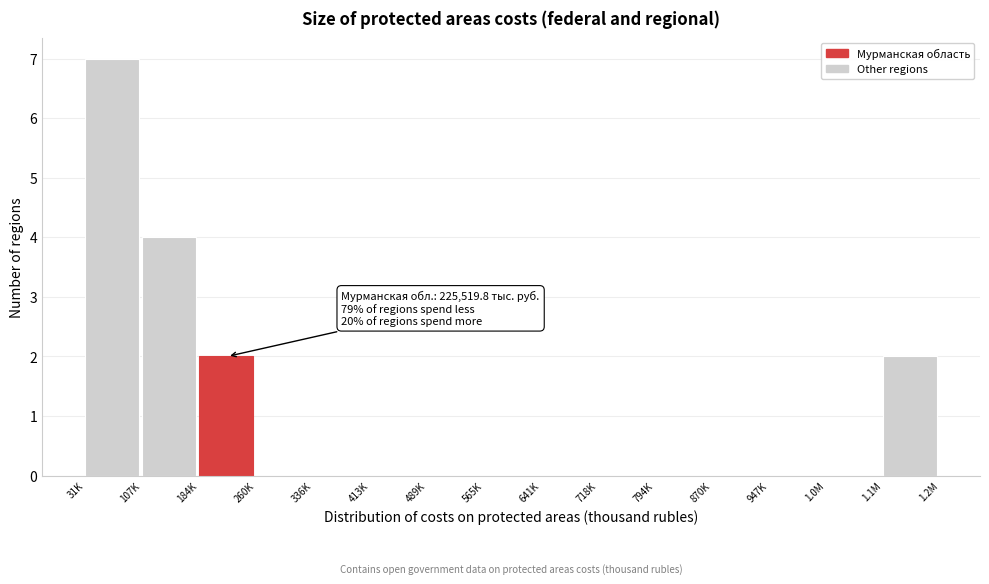

Reading left to right, list all the values displayed in this chart.

31K=7	107K=4	184K=2	260K=0	336K=0	413K=0	489K=0	565K=0	641K=0	718K=0	794K=0	870K=0	947K=0	1.0M=0	1.1M=2